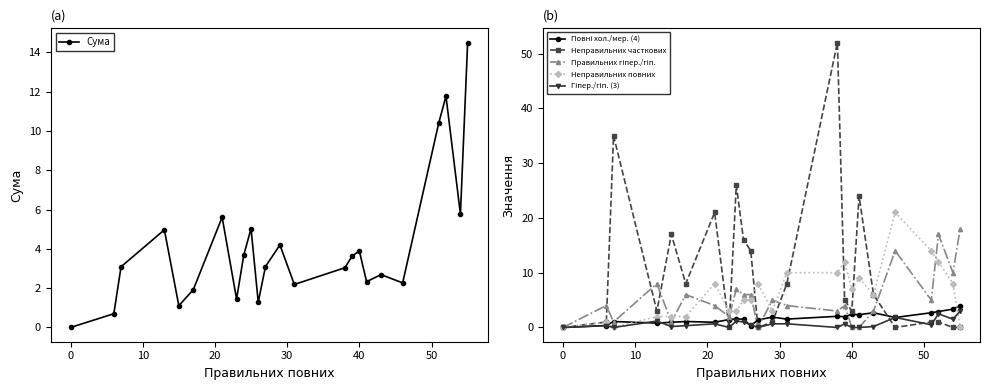

What is the total value across all series at 20?

19.9